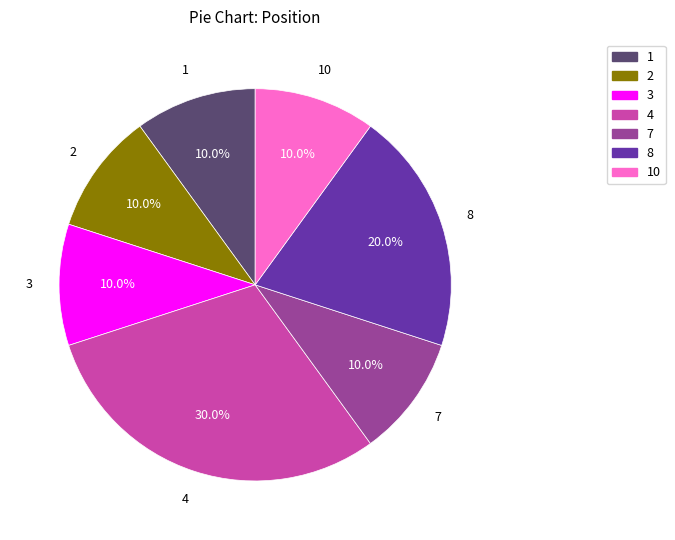

Is there any slice that represents more than half of the pie?

No